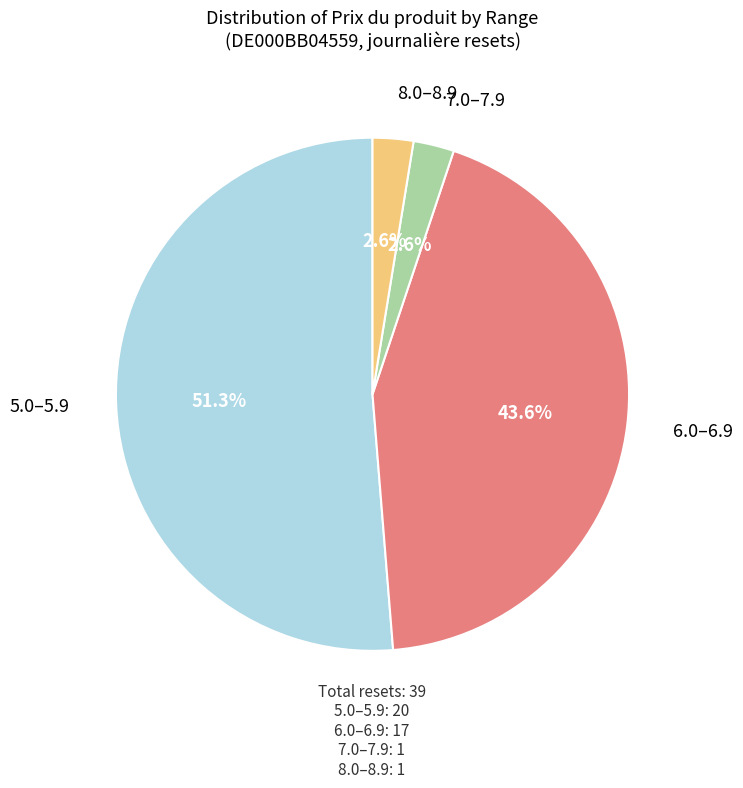

Is the sum of 8.0–8.9 and 6.0–6.9 greater than half?

No